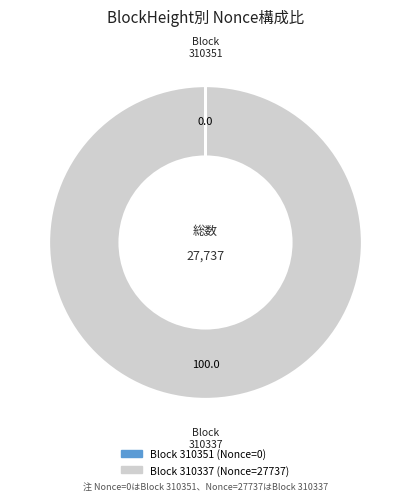

Is there a majority slice in this chart?

Yes